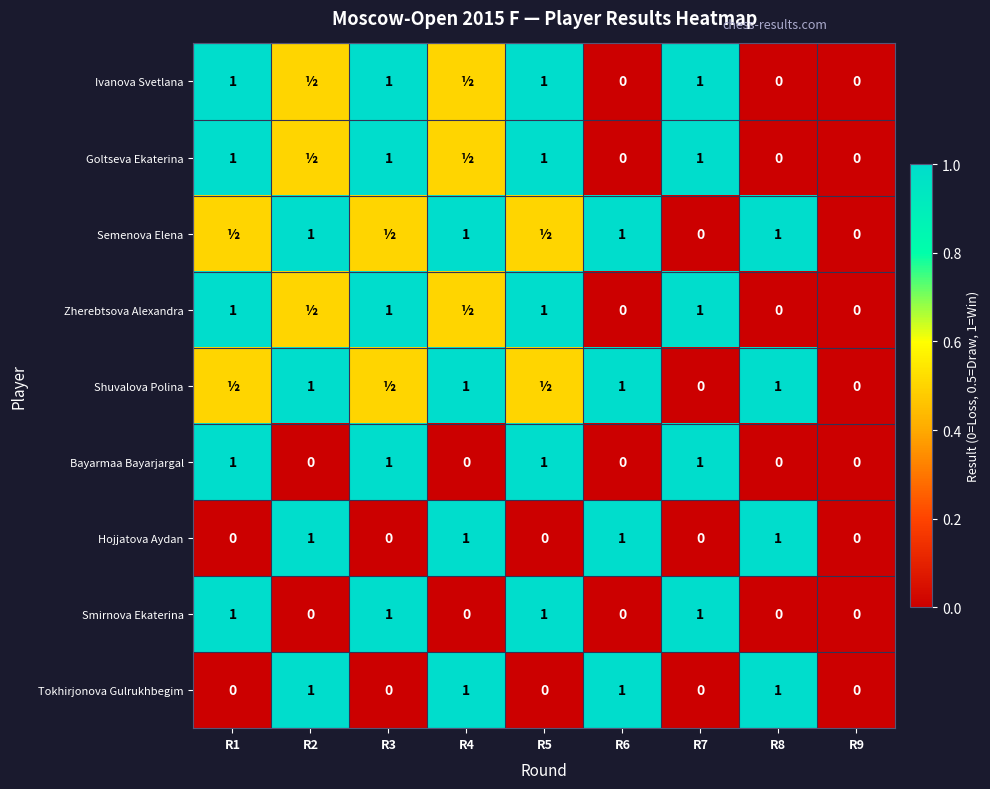

The Ivanova Svetlana series shows 1.0 at R7. True or false?

True